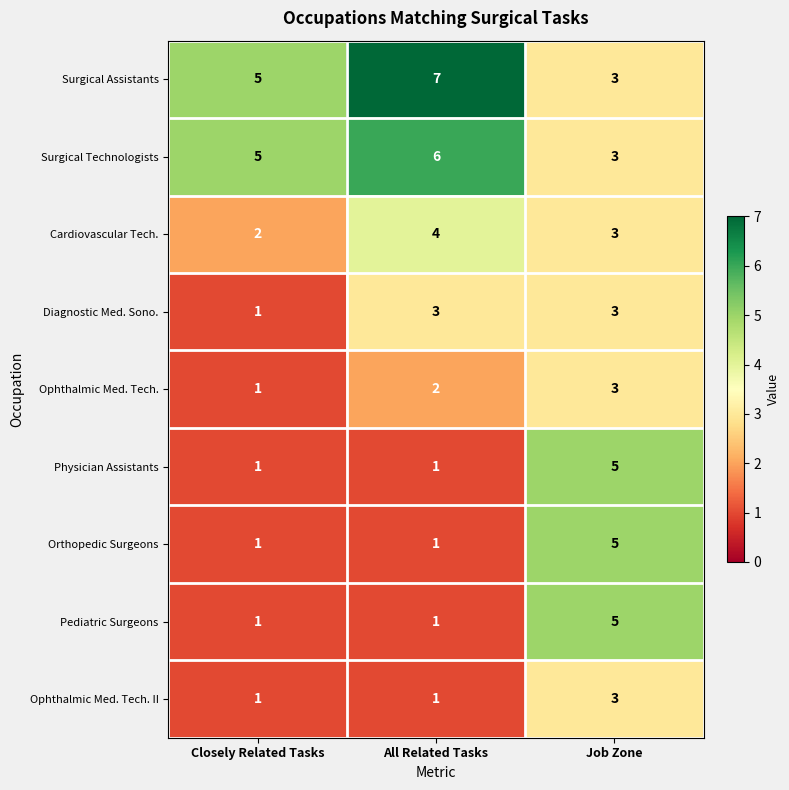

Reading left to right, what are all the values shown in this chart?

Surgical Assistants: 5	7	3
Surgical Technologists: 5	6	3
Cardiovascular Tech.: 2	4	3
Diagnostic Med. Sono.: 1	3	3
Ophthalmic Med. Tech.: 1	2	3
Physician Assistants: 1	1	5
Orthopedic Surgeons: 1	1	5
Pediatric Surgeons: 1	1	5
Ophthalmic Med. Tech. II: 1	1	3